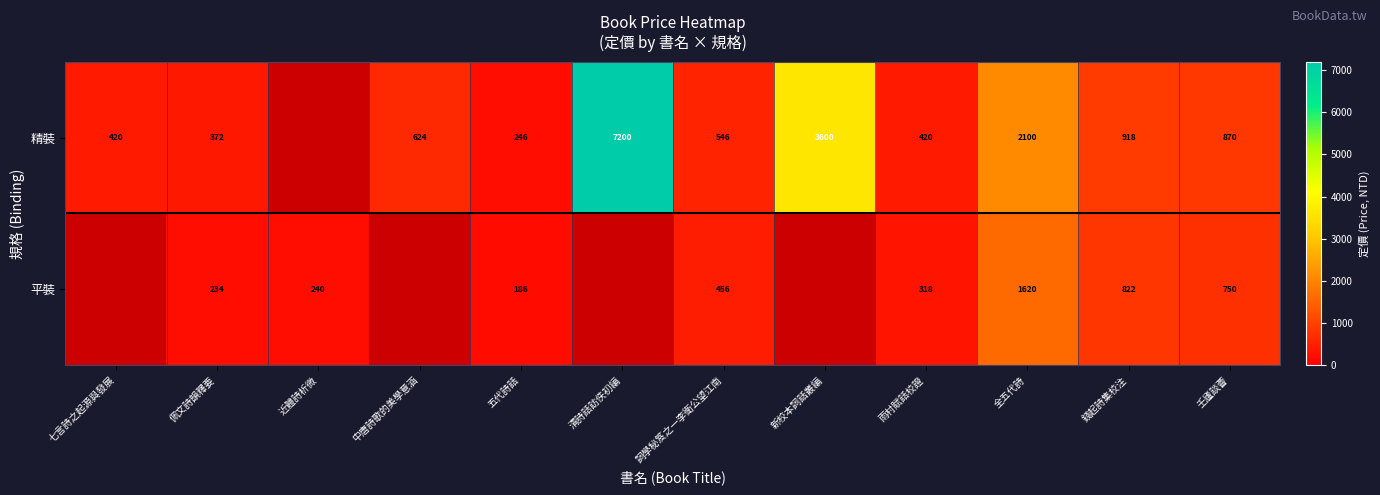

Rank the series at 壬廬談薈 from lowest to highest value.

平裝, 精裝